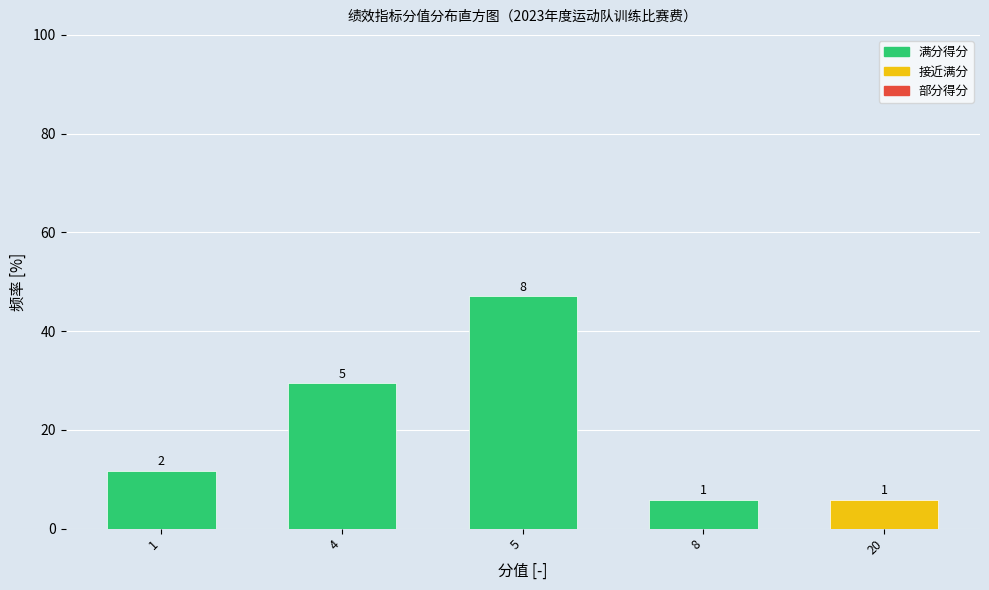

Are the bars horizontal?

No